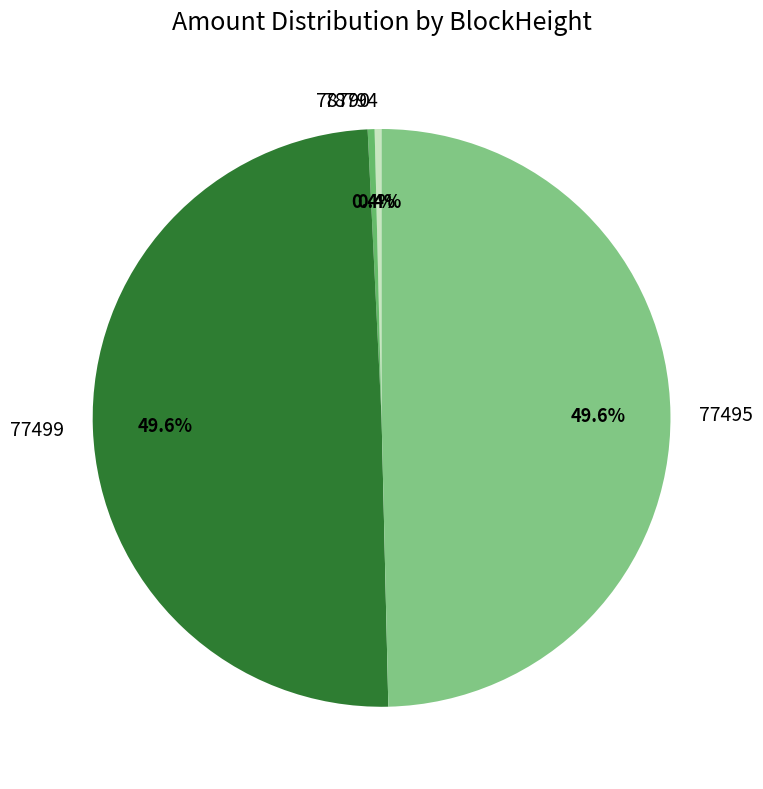

How many slices are in this pie chart?

4